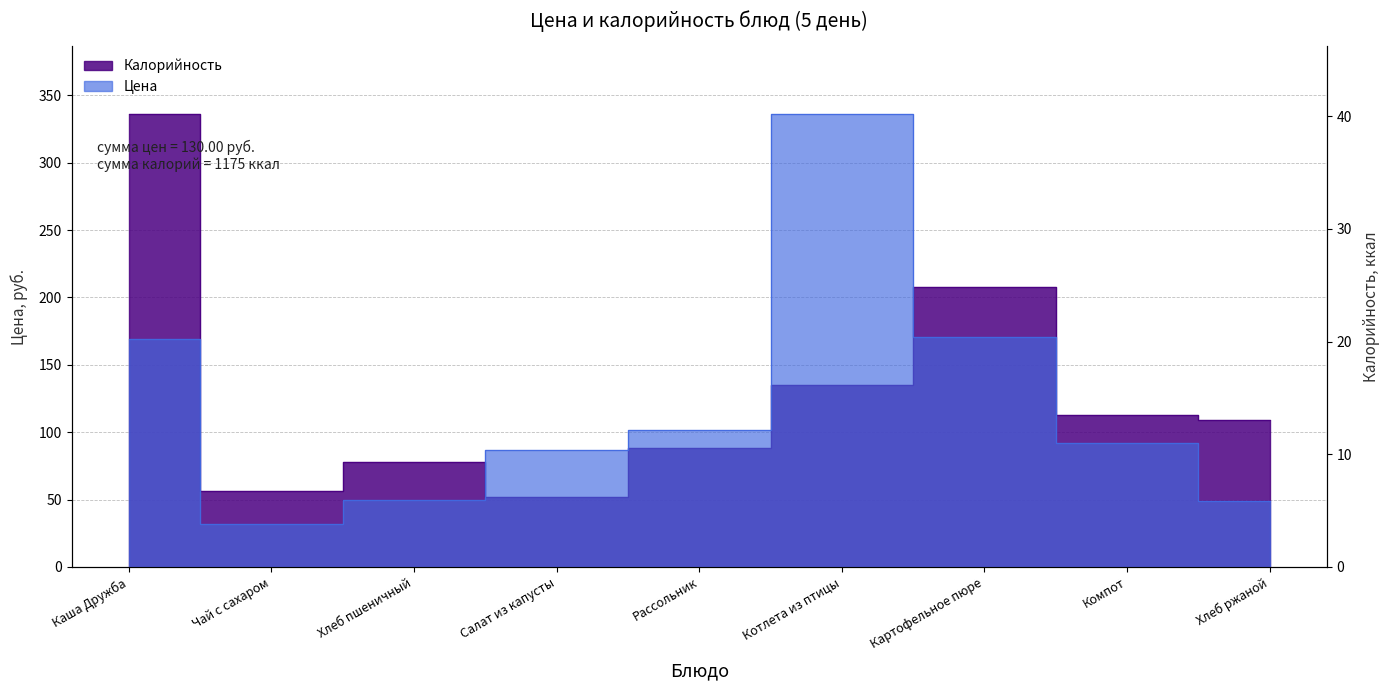

Which series has the largest range (max minus min)?

Калорийность